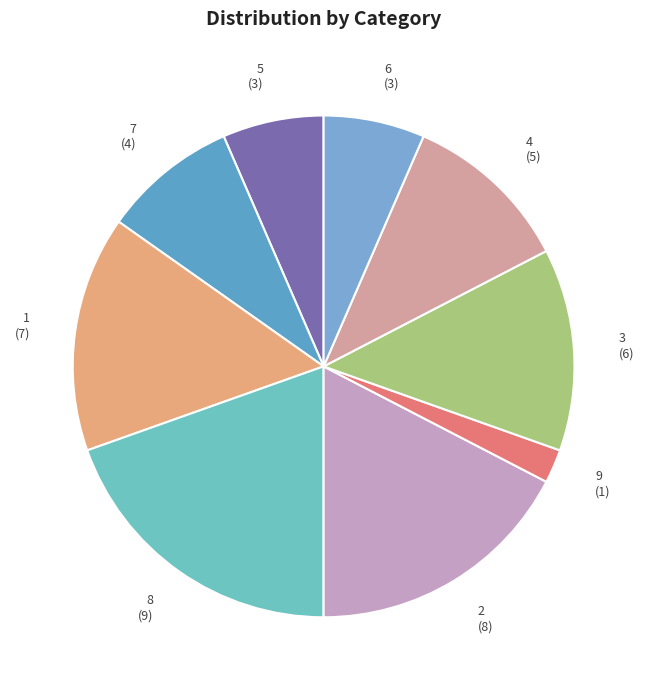

Do 5 (3) and 6 (3) together represent more than half of the pie?

No